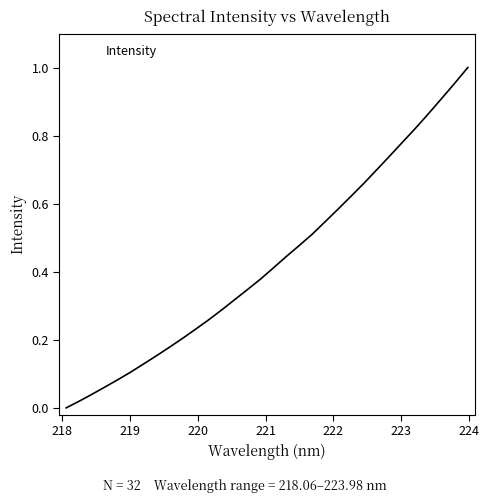

Reading left to right, transcribe all the data shown in this chart.

0.0	0.0	0.0	0.1	0.1	0.1	0.1	0.2	0.2	0.2	0.2	0.3	0.3	0.3	0.3	0.4	0.4	0.4	0.5	0.5	0.5	0.6	0.6	0.7	0.7	0.7	0.8	0.8	0.9	0.9	1.0	1.0